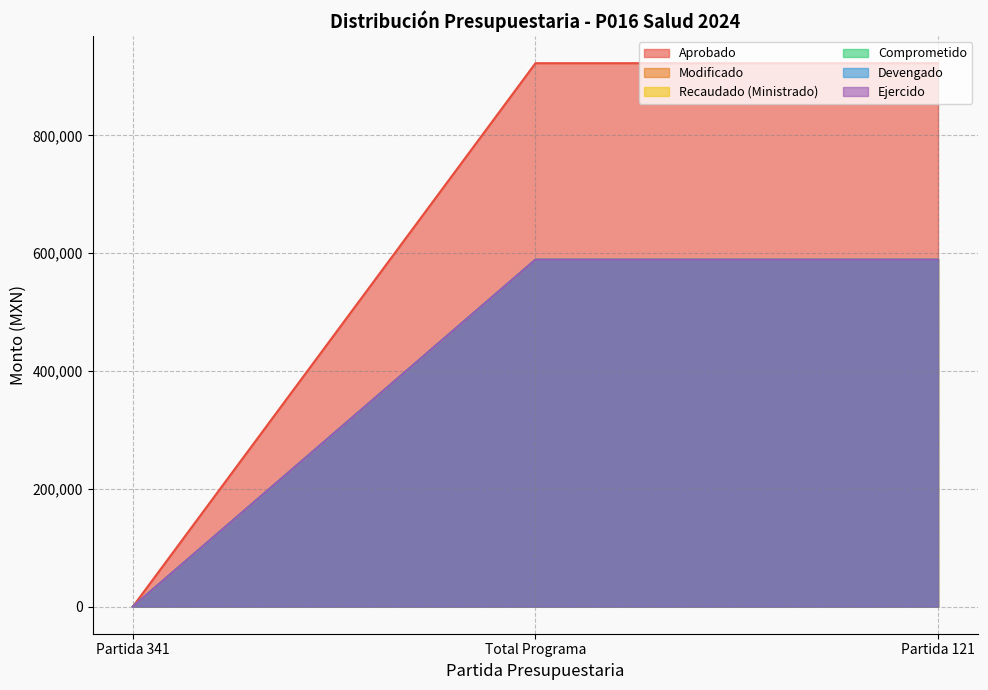

Rank the series at Partida 121 from lowest to highest value.

Modificado, Recaudado (Ministrado), Comprometido, Devengado, Ejercido, Aprobado